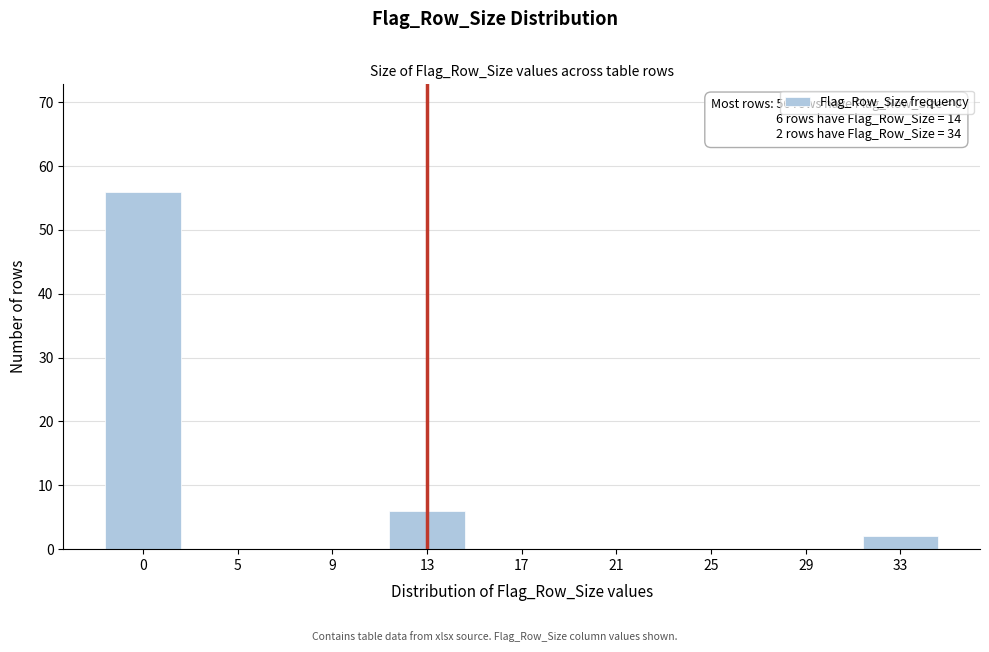

Reading left to right, transcribe all the data shown in this chart.

0=56	5=0	9=0	13=6	17=0	21=0	25=0	29=0	33=2